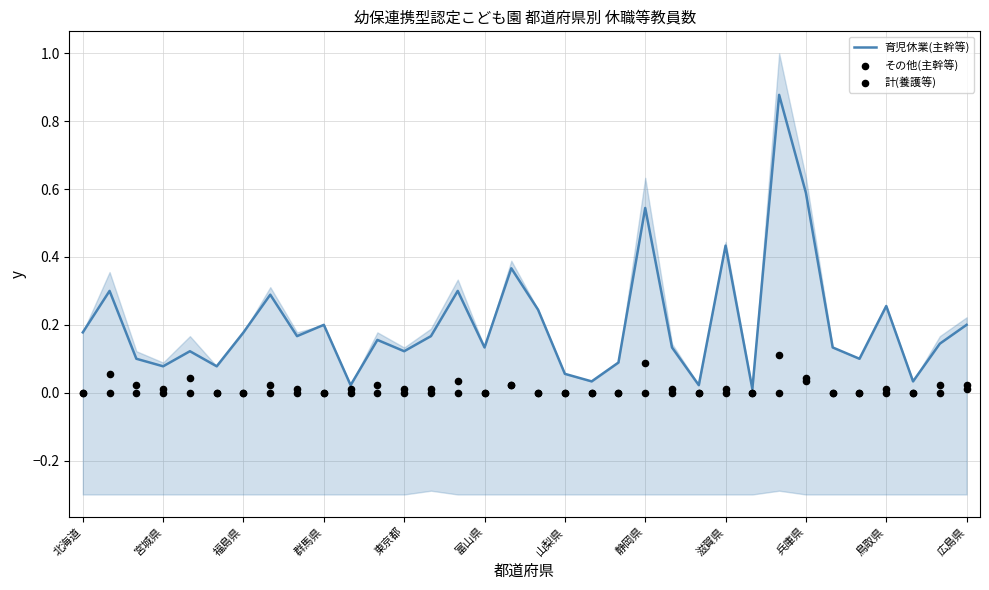

At how many categories does at least one series exceed 0?

34